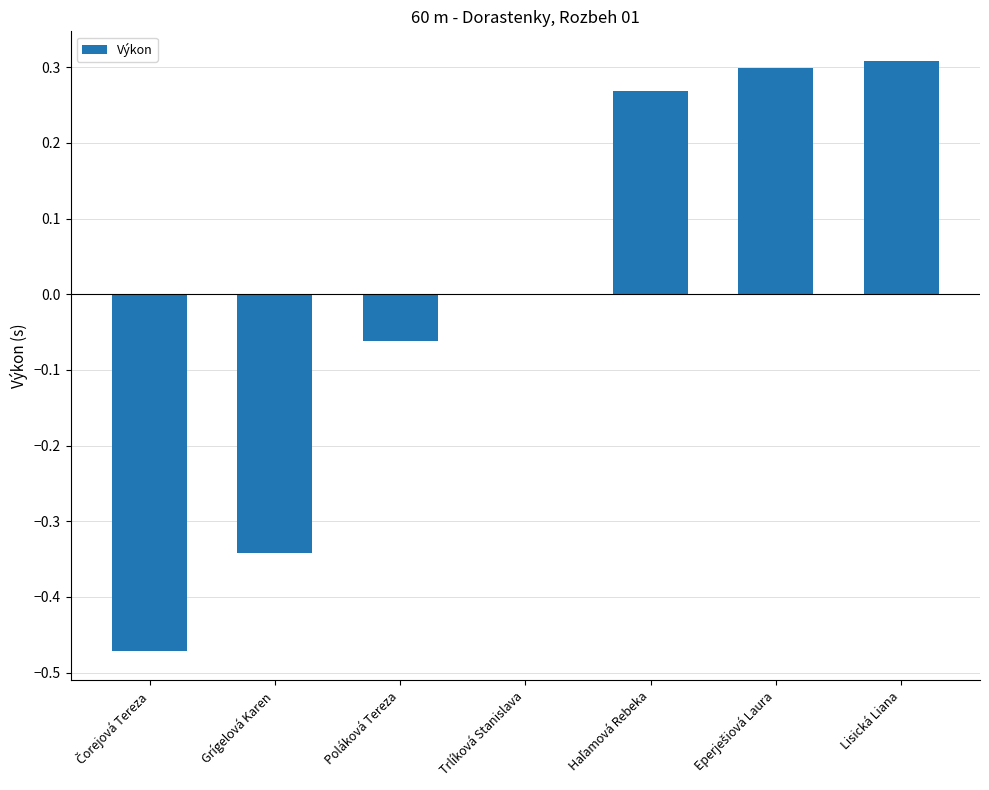

Which has a higher value, Trlíková Stanislava or Lisická Liana?

Lisická Liana